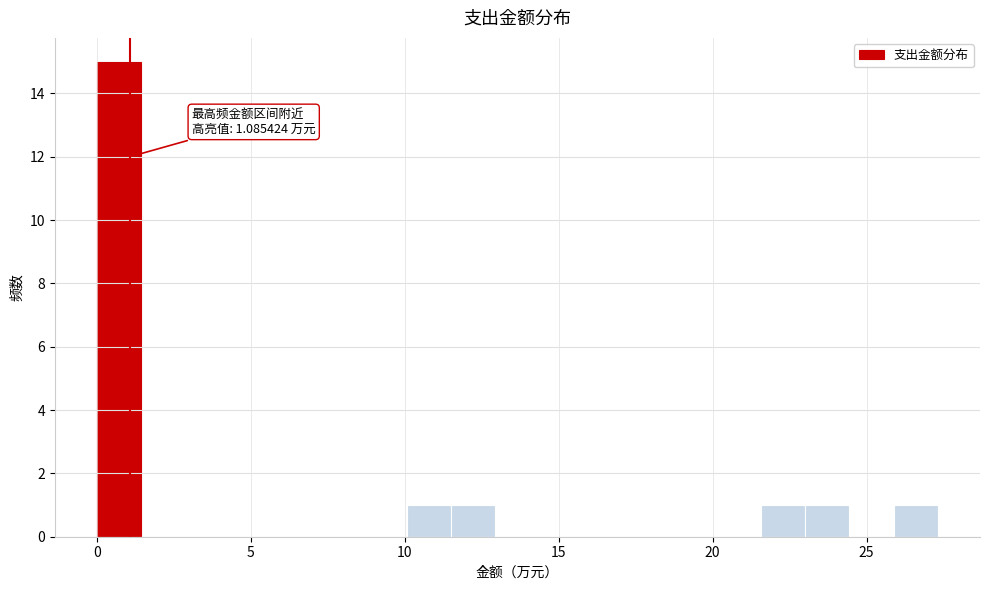

Read against the x-axis, roughly where is the centre of the tallest bar?

0.5